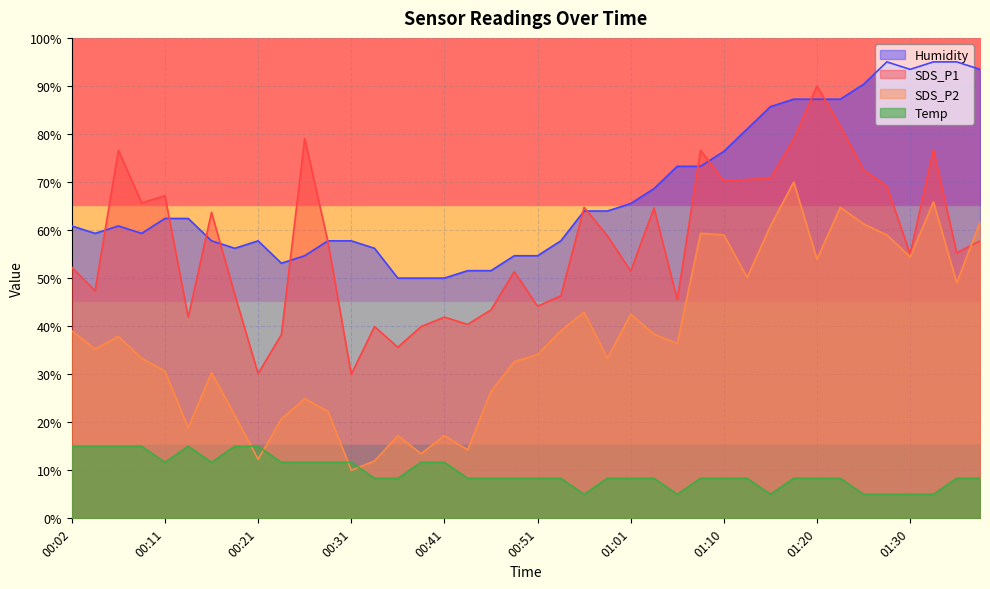

Reading left to right, list all the values displayed in this chart.

SDS_P1: 52.3	47.4	76.6	65.6	67.2	41.9	63.7	46.6	30.1	38.2	79.0	57.6	30.0	39.9	35.6	39.9	41.9	40.4	43.4	51.3	44.2	46.3	64.7	58.8	51.5	64.6	45.5	76.6	70.2	70.5	70.8	78.9	90.0	81.6	72.5	69.2	55.0	76.7	55.3	57.7
SDS_P2: 39.0	35.2	37.9	33.3	30.7	18.8	30.3	21.5	12.3	20.7	24.9	22.3	10.0	12.0	17.2	13.4	17.2	14.2	26.4	32.6	34.1	39.0	42.9	33.3	42.5	38.3	36.4	59.3	59.0	50.2	60.8	70.0	53.9	64.7	61.3	59.0	54.4	65.9	49.0	61.6
Temp: 15.0	15.0	15.0	15.0	11.7	15.0	11.7	15.0	15.0	11.7	11.7	11.7	11.7	8.3	8.3	11.7	11.7	8.3	8.3	8.3	8.3	8.3	5.0	8.3	8.3	8.3	5.0	8.3	8.3	8.3	5.0	8.3	8.3	8.3	5.0	5.0	5.0	5.0	8.3	8.3
Humidity: 60.9	59.3	60.9	59.3	62.4	62.4	57.8	56.2	57.8	53.1	54.7	57.8	57.8	56.2	50.0	50.0	50.0	51.6	51.6	54.7	54.7	57.8	64.0	64.0	65.5	68.6	73.3	73.3	76.4	81.0	85.7	87.2	87.2	87.2	90.3	95.0	93.4	95.0	95.0	93.4